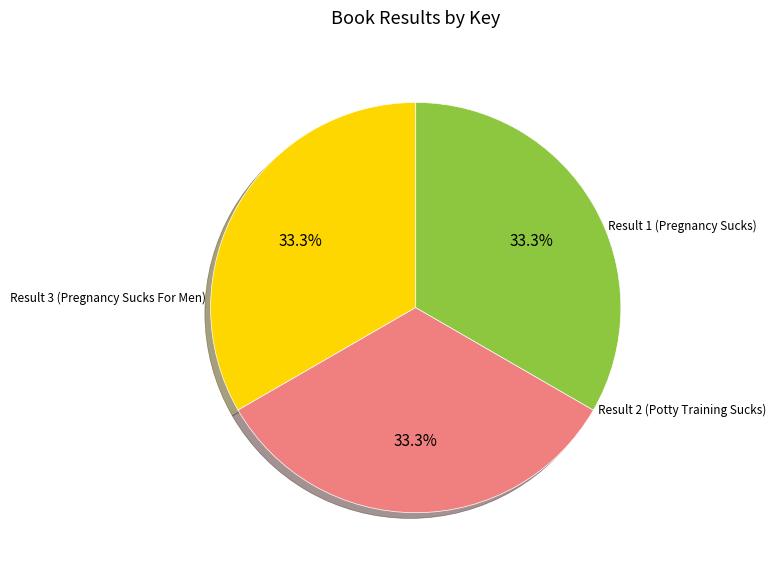

Approximately how many times larger is the value at Result 3 (Pregnancy Sucks For Men) compared to Result 1 (Pregnancy Sucks)?

1.0